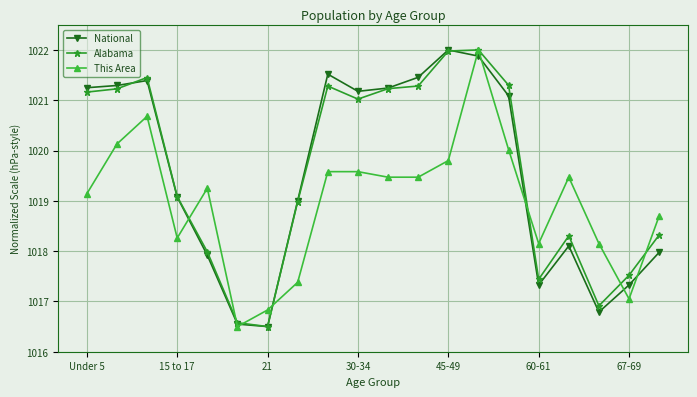

In National, how many points are higher than both neighbors (excluding endpoints)?

4